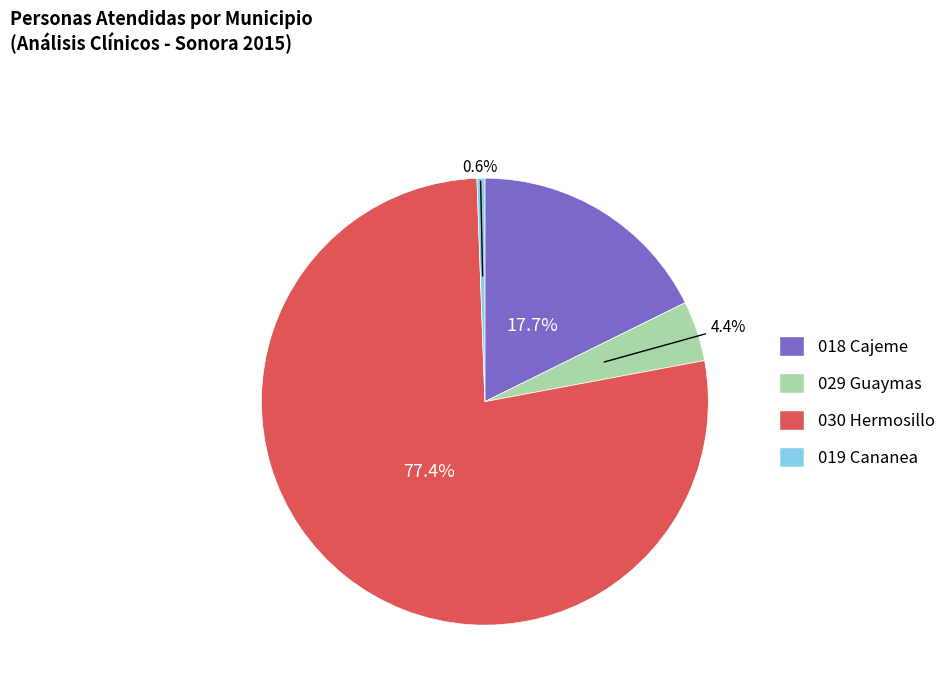

To the nearest percent, what is the difference between the 018 Cajeme and 029 Guaymas slice percentages?

13%